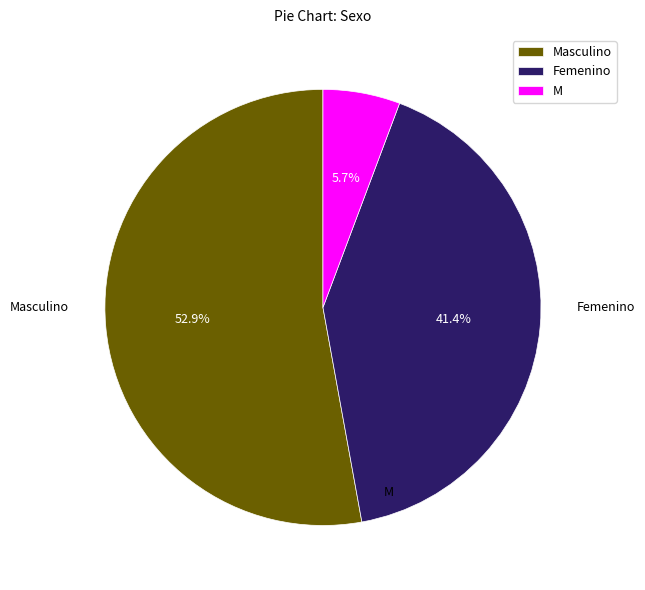

Combined, do Femenino and M account for over 50%?

No